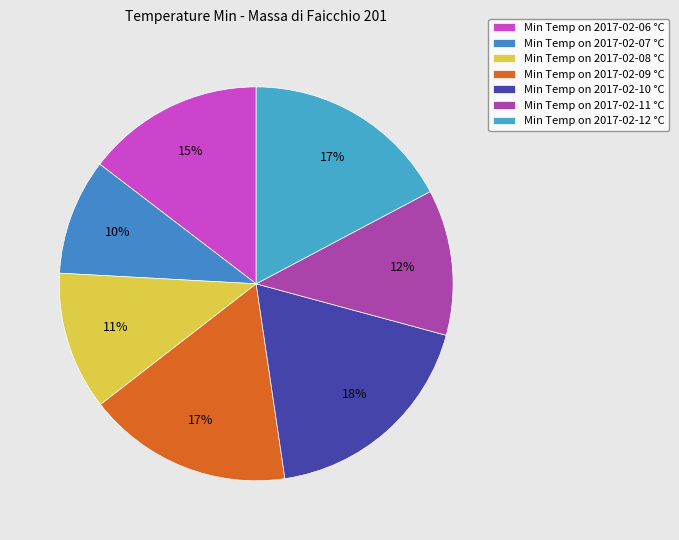

Count the number of slices in the pie.

7